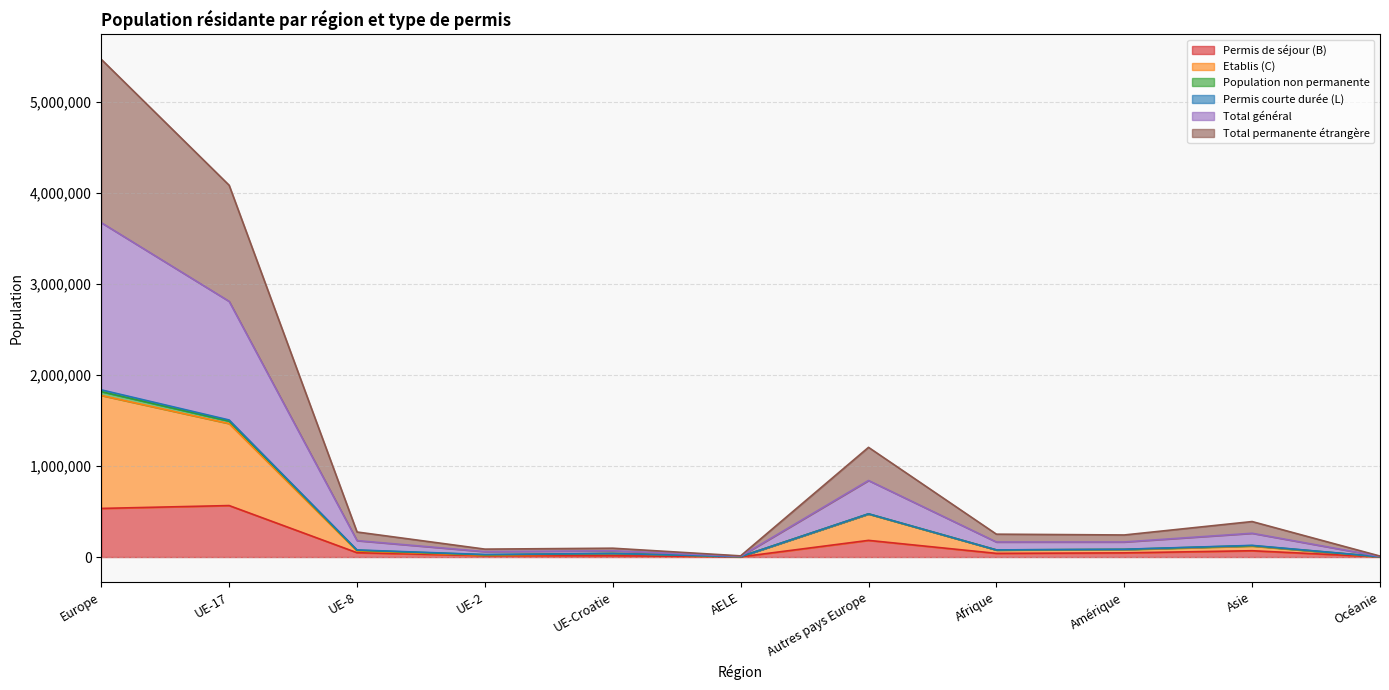

At which category is the sum across all series the highest?

Europe